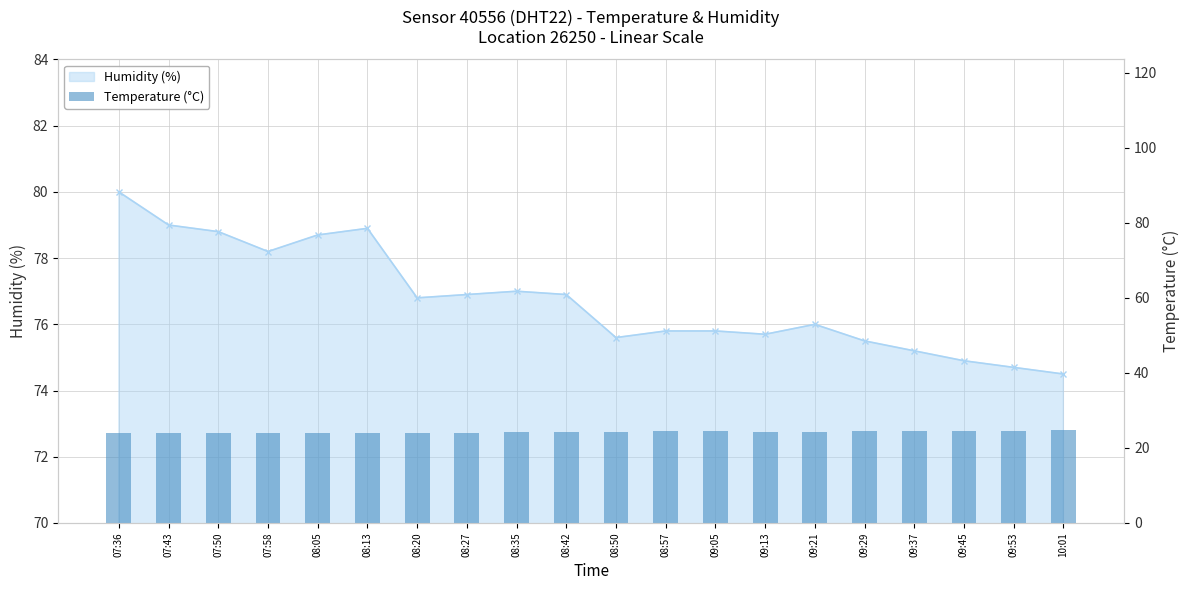

True or false: the data shows 24.0 at 08:05.

True